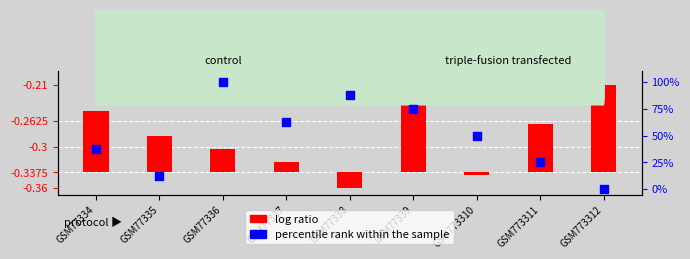

Approximately how many times larger is the value at GSM77339 compared to GSM77338?

0.9